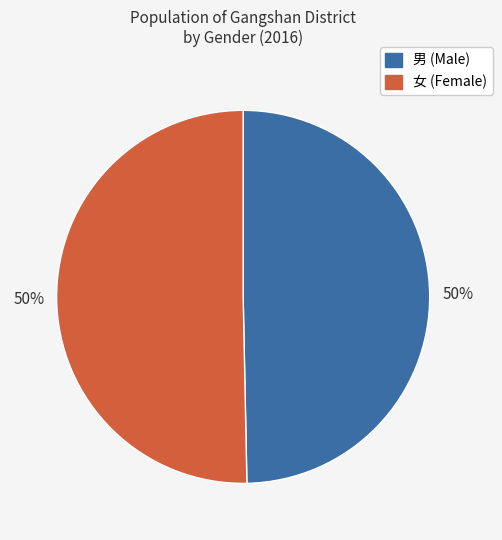

To the nearest percent, what is the average slice percentage?

50%